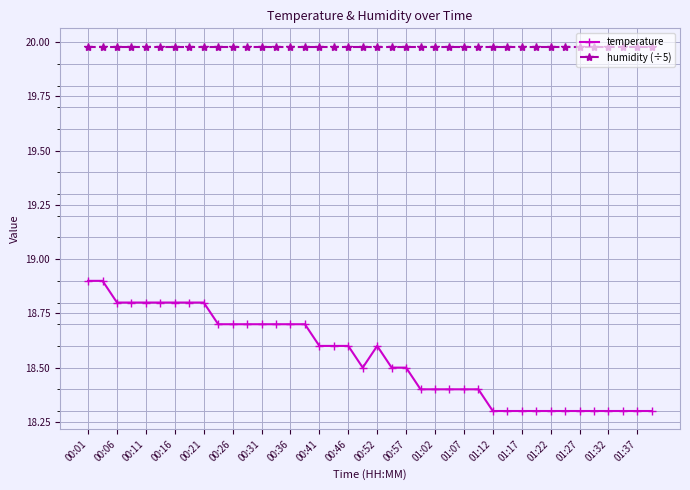

Which series has the largest range (max minus min)?

temperature